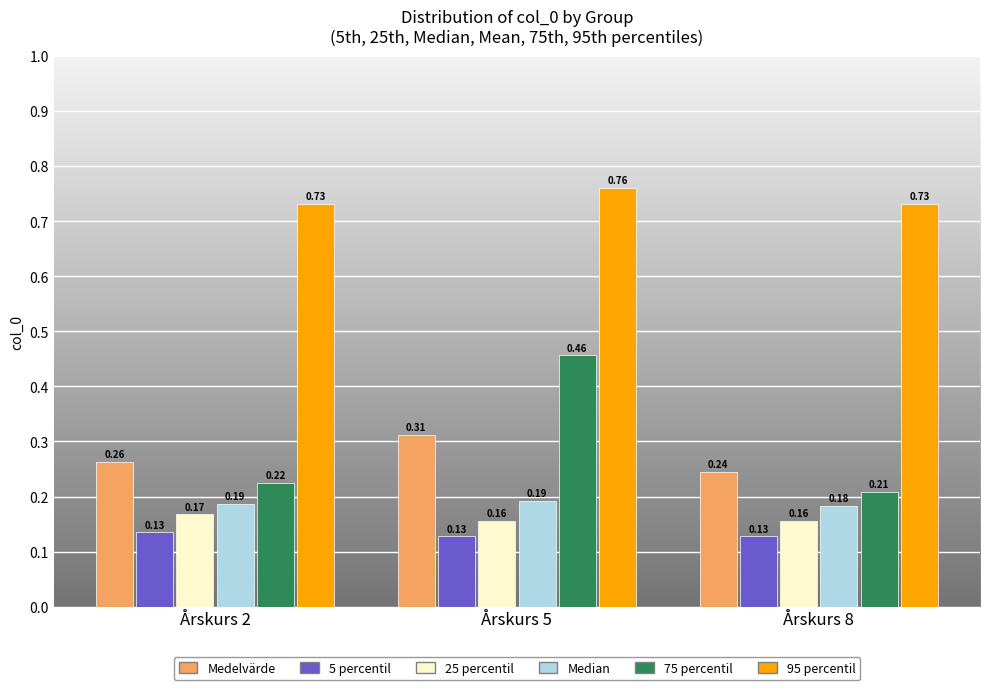

At Årskurs 5, list the series in order from smallest to largest.

5 percentil, 25 percentil, Median, Medelvärde, 75 percentil, 95 percentil